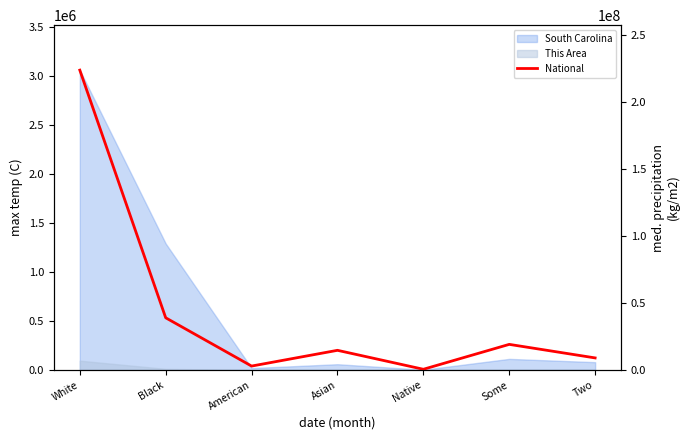

Count the number of categories in the chart.

7